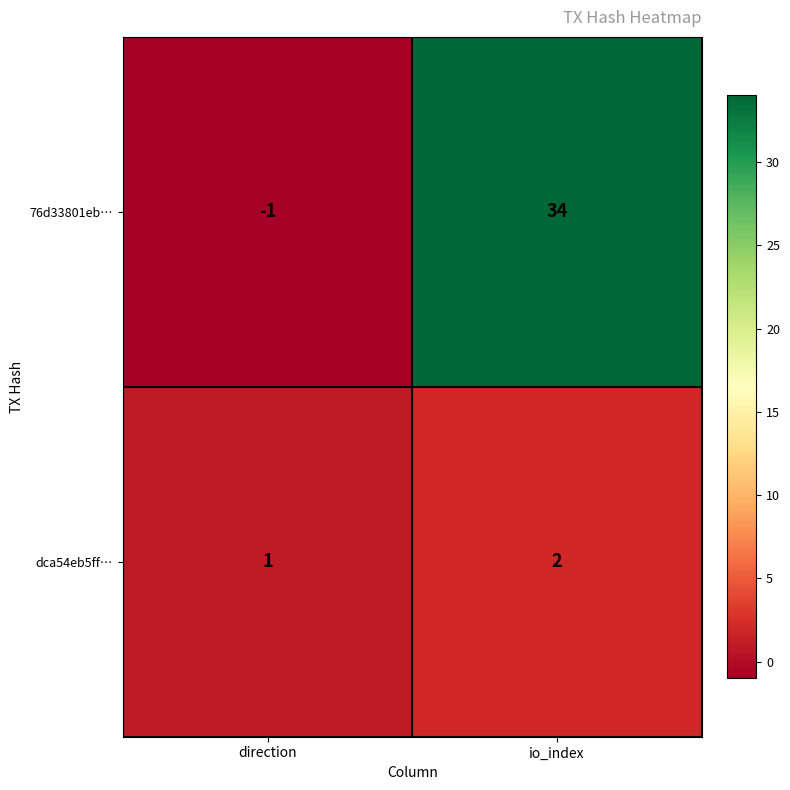

What is the spread (max minus min) of values at direction?

2